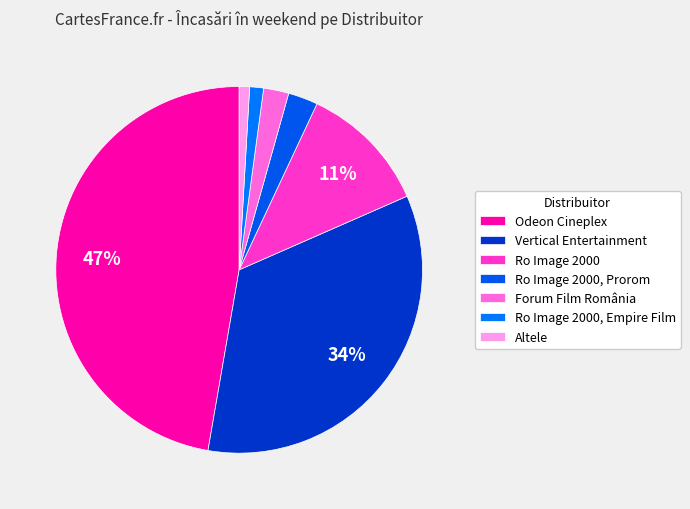

Which slice is the largest?

Odeon Cineplex